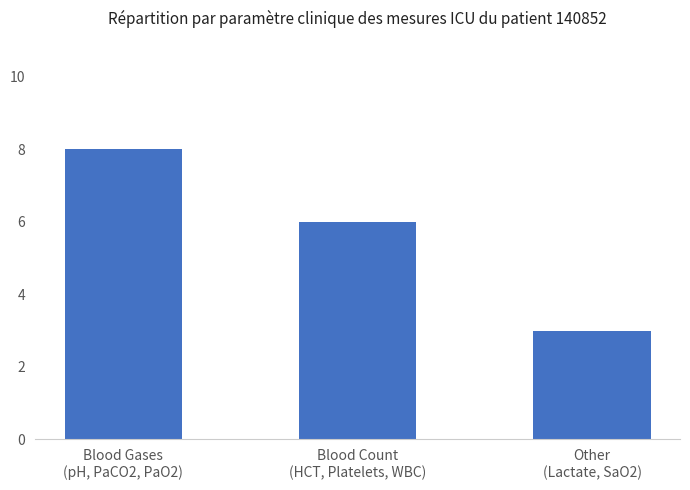

What is the label of the 2nd bar from the left?

Blood Count
(HCT, Platelets, WBC)